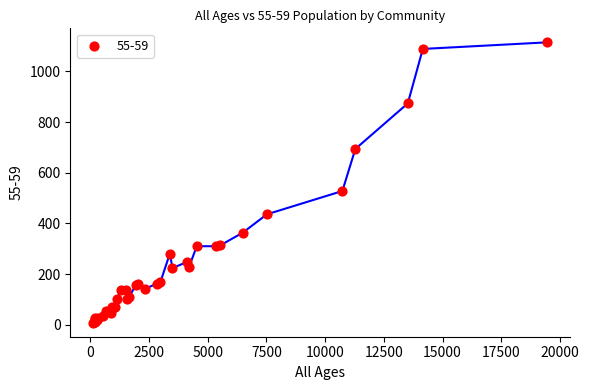

What Y value in the scatter plot is closest to 561?

528